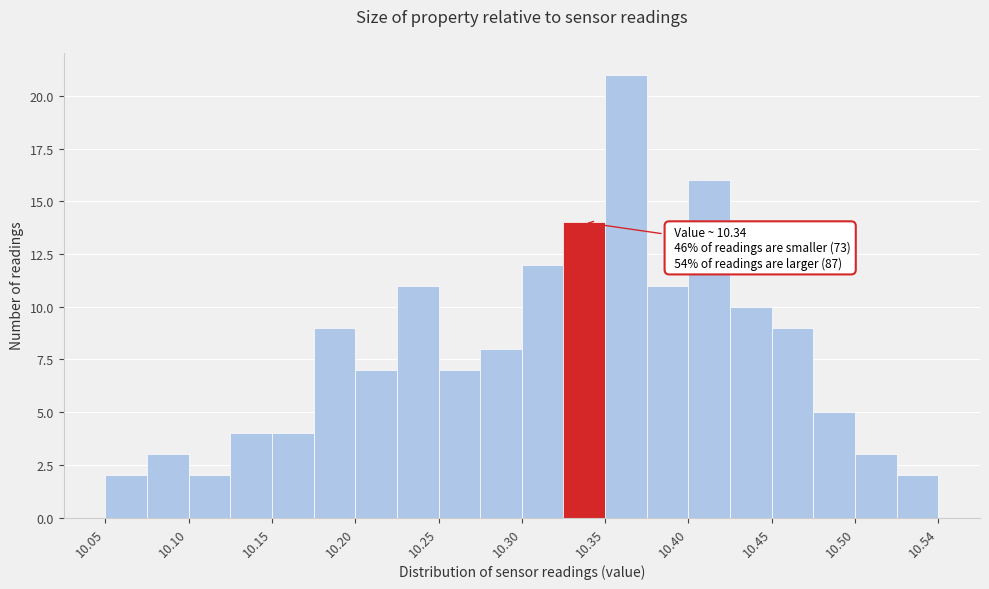

Which range on the x-axis has the tallest bar?

10.350 to 10.375